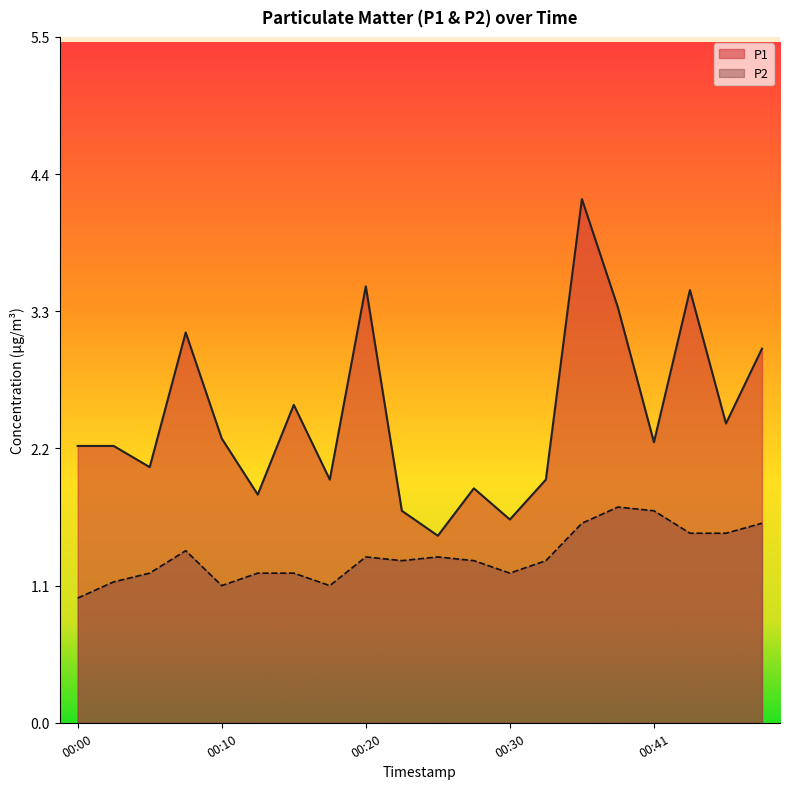

Reading left to right, extract all data points from this chart.

P1: 00:00=2.2	00:02=2.2	00:05=2.0	00:07=3.1	00:10=2.3	00:13=1.8	00:15=2.5	00:18=1.9	00:20=3.5	00:23=1.7	00:25=1.5	00:28=1.9	00:30=1.6	00:33=1.9	00:36=4.2	00:38=3.3	00:41=2.2	00:43=3.5	00:46=2.4	00:48=3.0
P2: 00:00=1.0	00:02=1.1	00:05=1.2	00:07=1.4	00:10=1.1	00:13=1.2	00:15=1.2	00:18=1.1	00:20=1.3	00:23=1.3	00:25=1.3	00:28=1.3	00:30=1.2	00:33=1.3	00:36=1.6	00:38=1.7	00:41=1.7	00:43=1.5	00:46=1.5	00:48=1.6